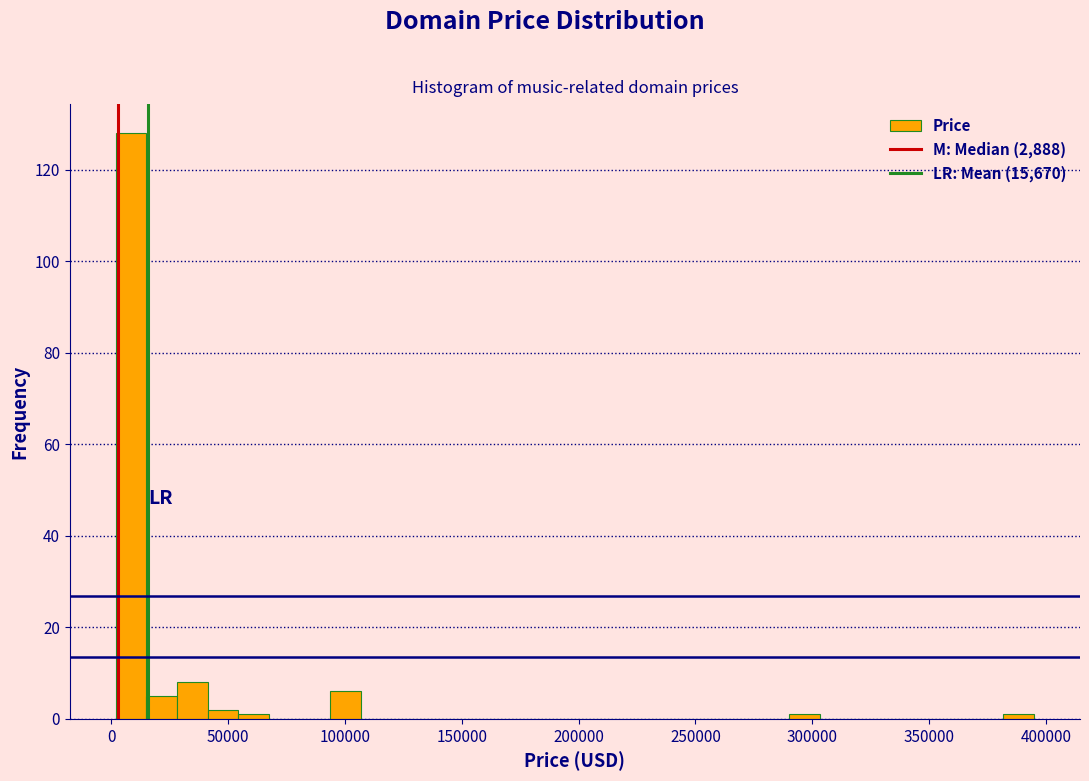

Around what value on the x-axis is the tallest bar? Give the approximate position of its centre, as read against the axis.

10000